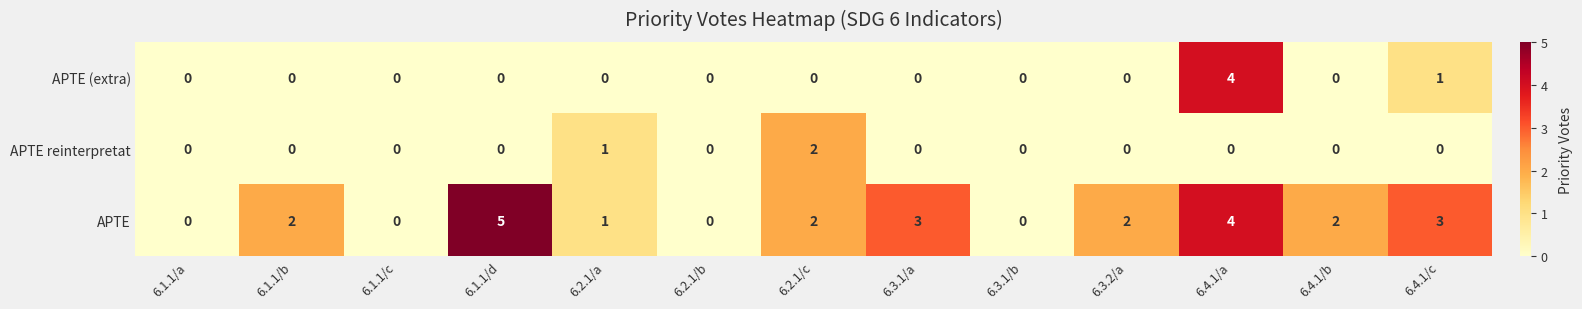

The value of APTE reinterpretat at 6.4.1/c is 0. True or false?

True